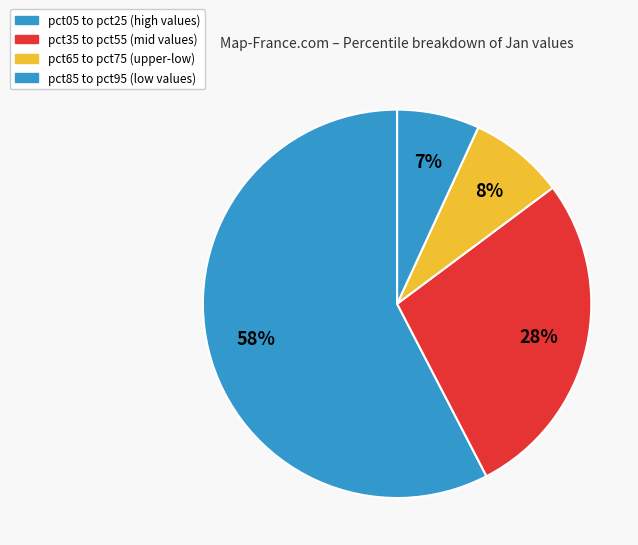

How many segments does this pie chart have?

4